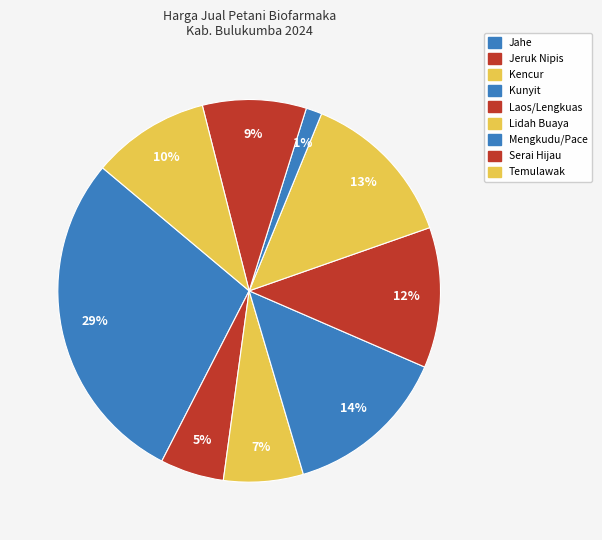

Which slice is the smallest?

Mengkudu/Pace